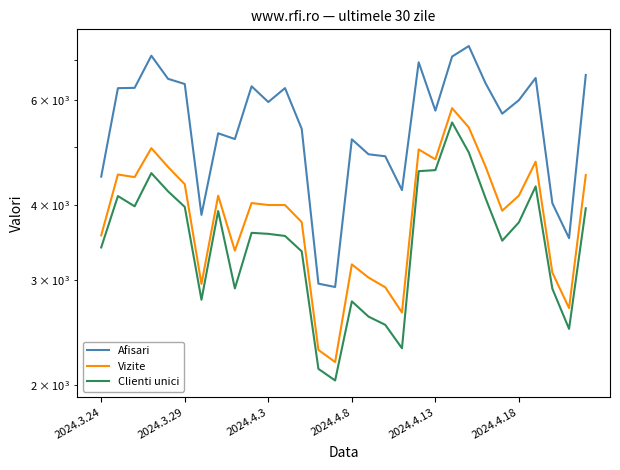

What is the spread (max minus min) of values at 2024.3.29?

2138